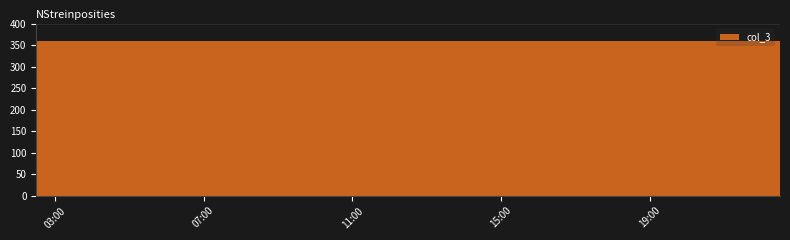

How many categories are shown in the chart?

20